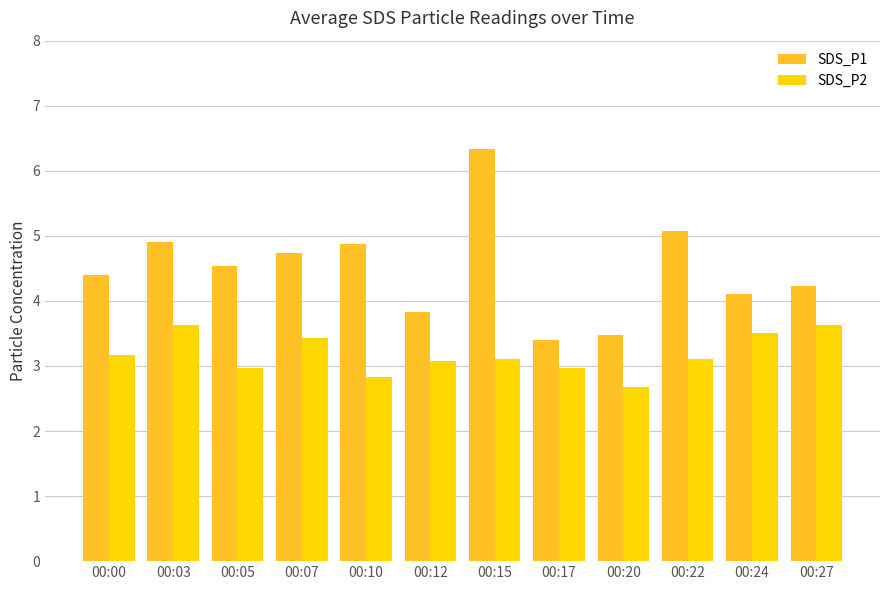

The value of SDS_P1 at 00:27 is 4.2. True or false?

True